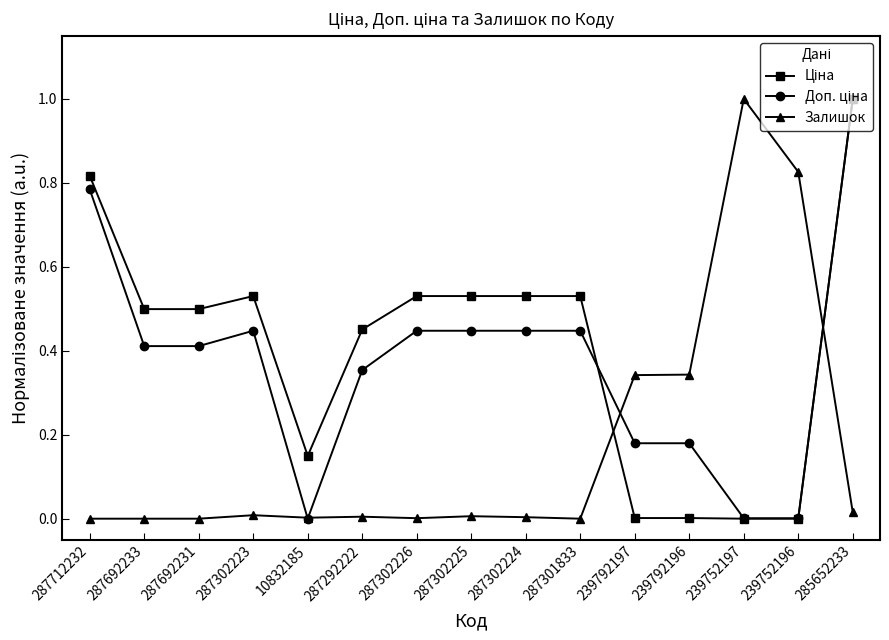

What is the label of the 11th point from the left?

239792197